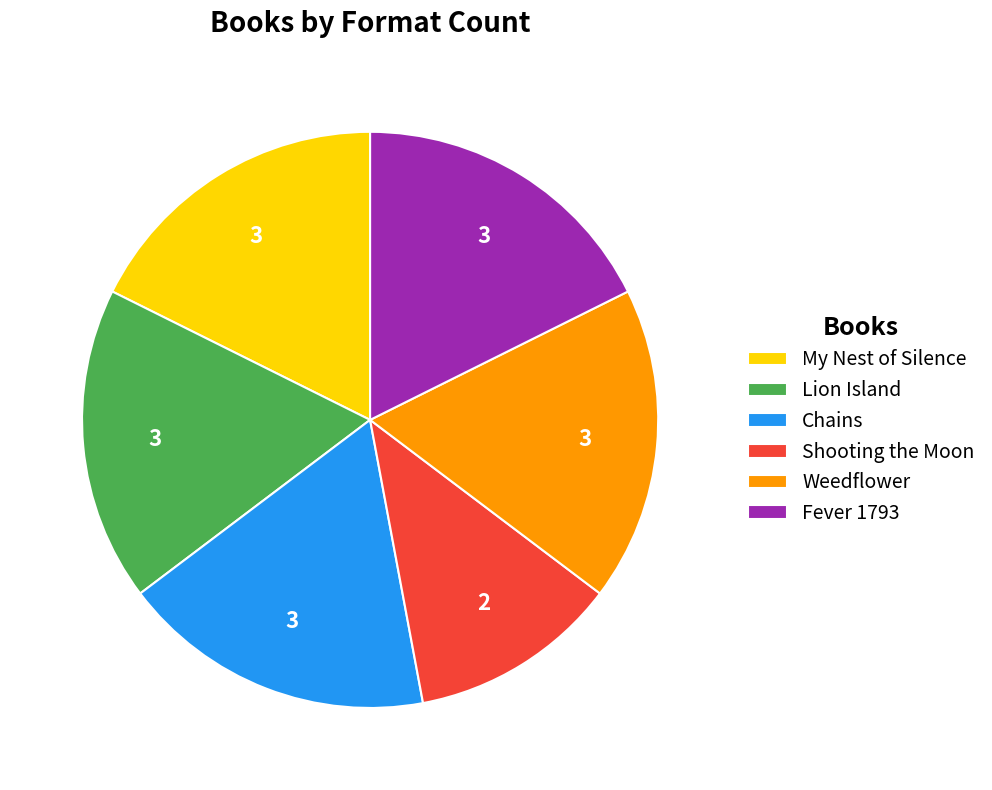

How many slices are in this pie chart?

6